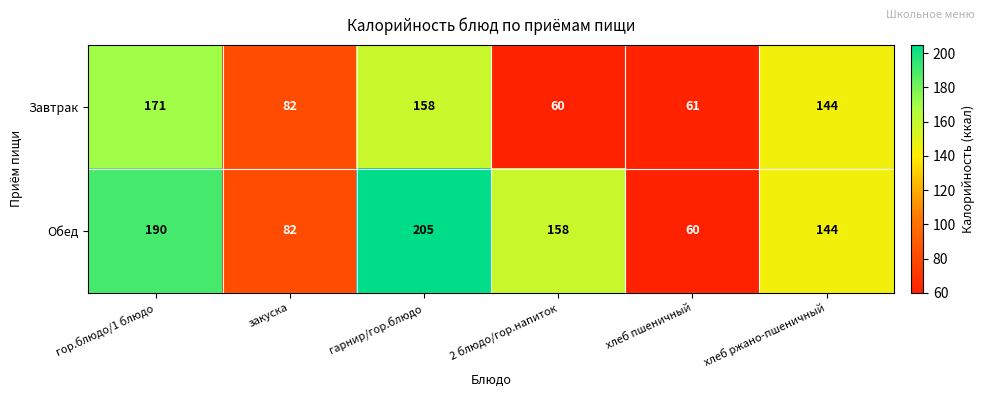

True or false: Обед has a value of 158 at 2 блюдо/гор.напиток.

True